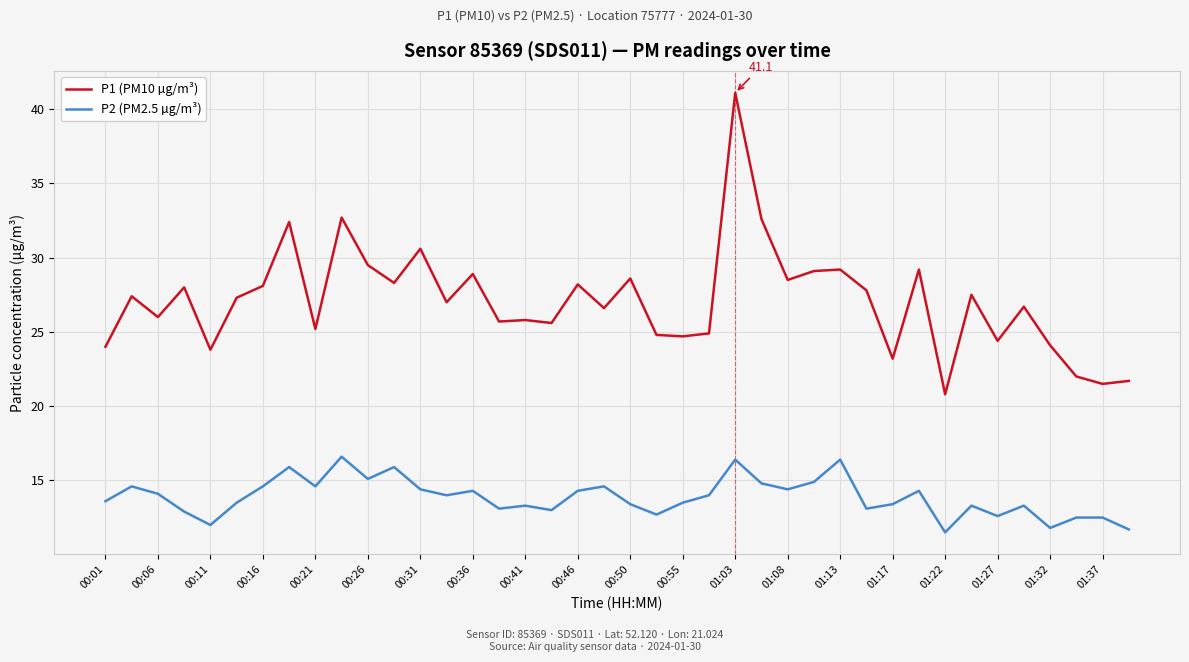

Which series has the largest total across all categories?

P1 (PM10 µg/m³)